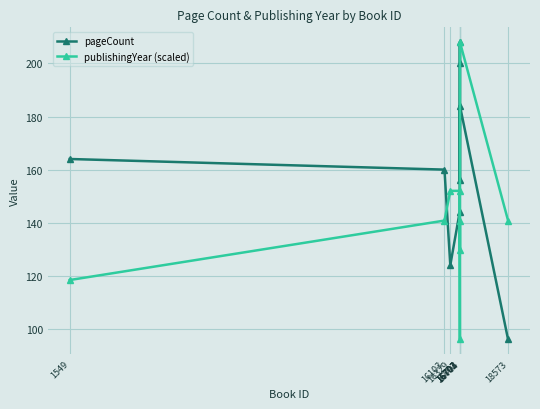

Is this an area chart (filled region under the line)?

No